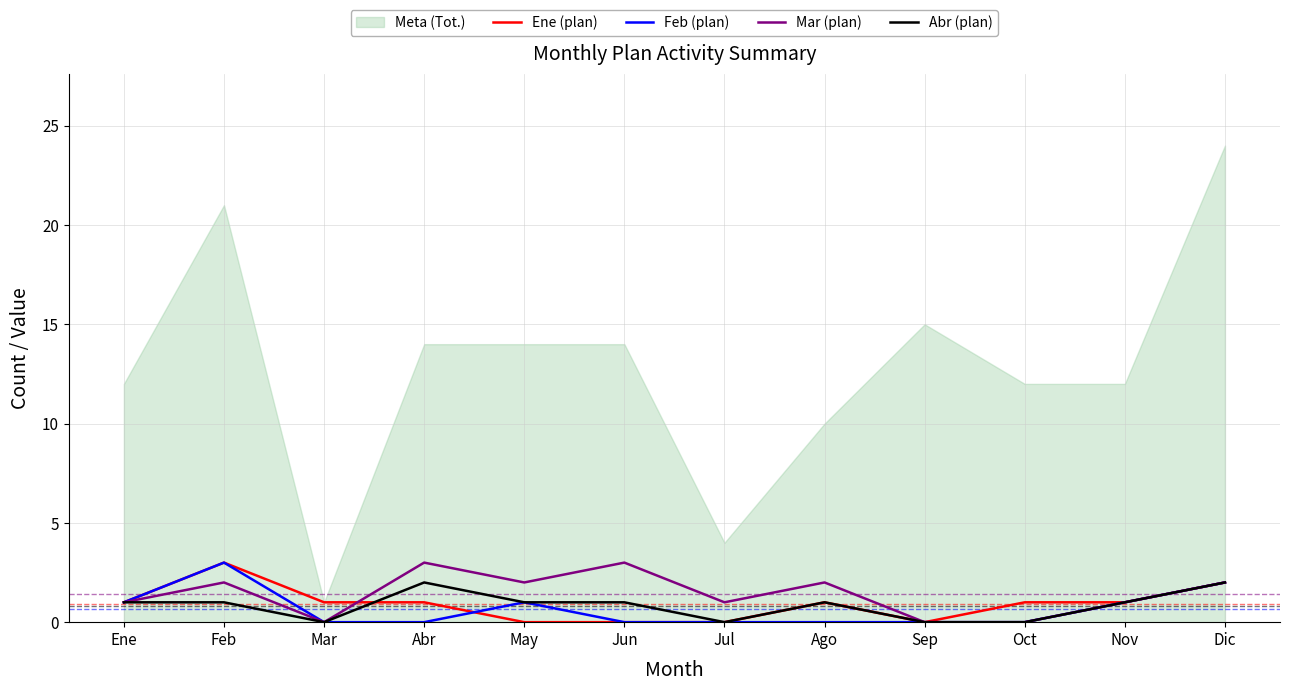

At which label does Abr (plan) reach its peak?

Abr